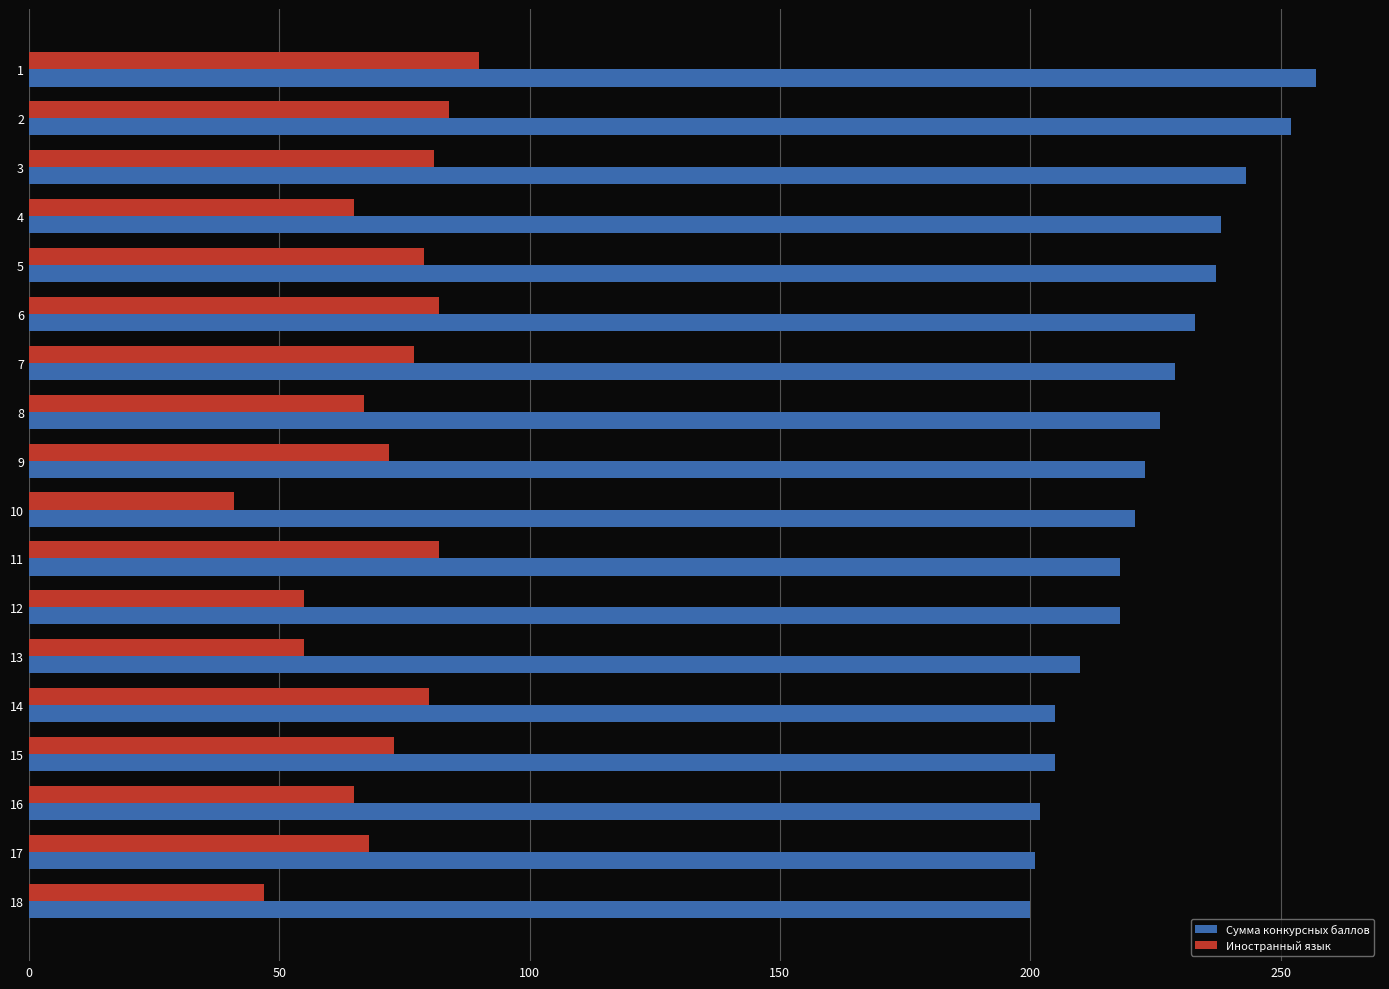

What value does the Иностранный язык series have at 9?

72